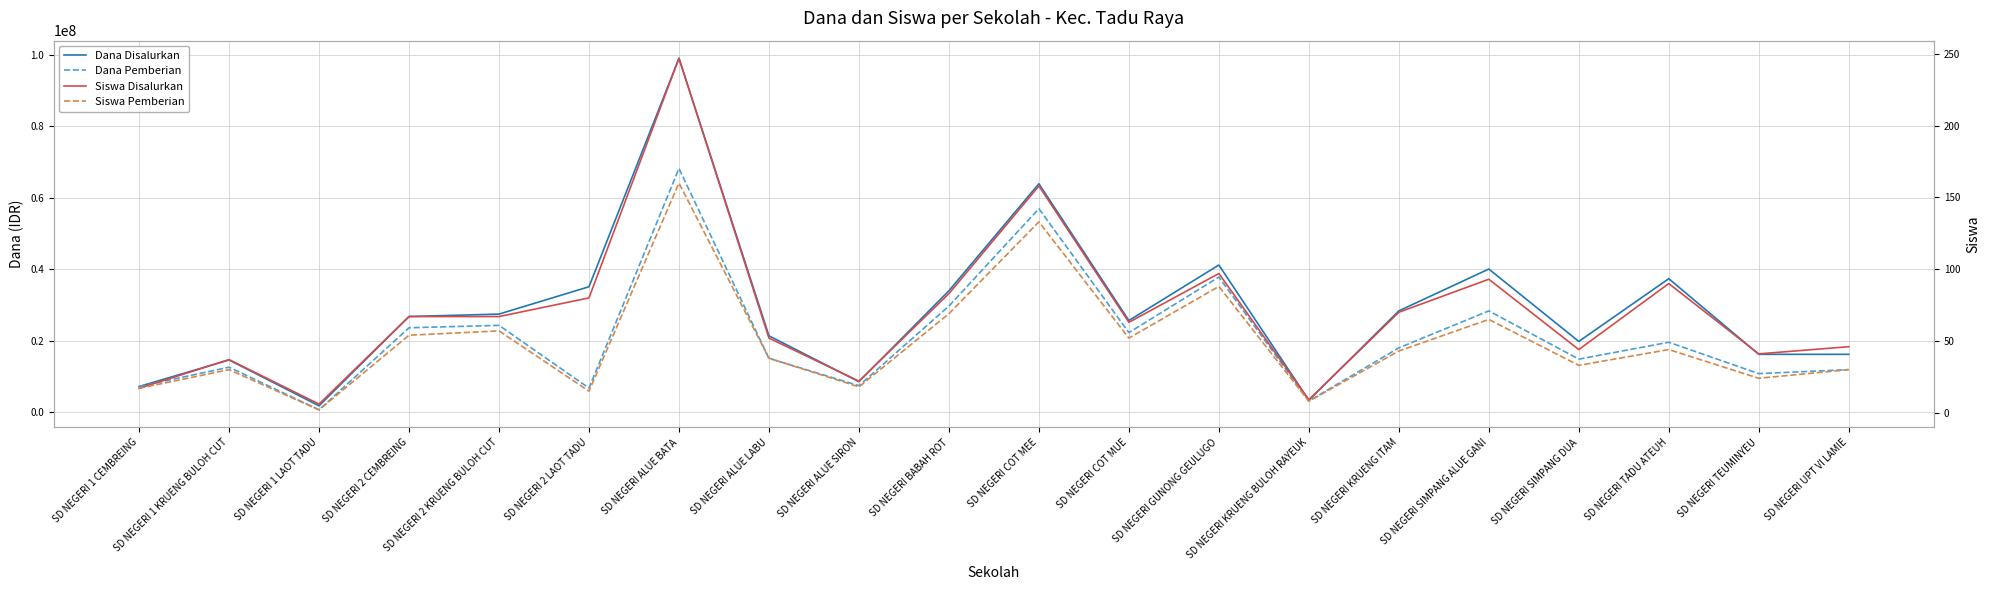

True or false: Siswa Pemberian has more than 2 points higher than both neighbors.

True